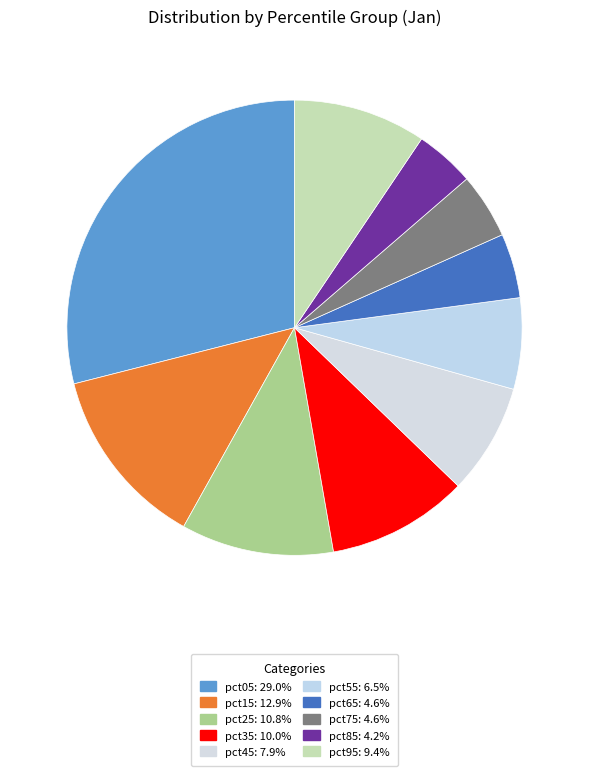

How many slices are in this pie chart?

10